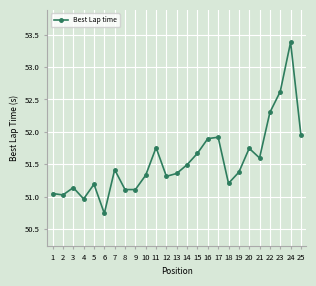

The chart shows a value of 51.4 at 7. True or false?

True